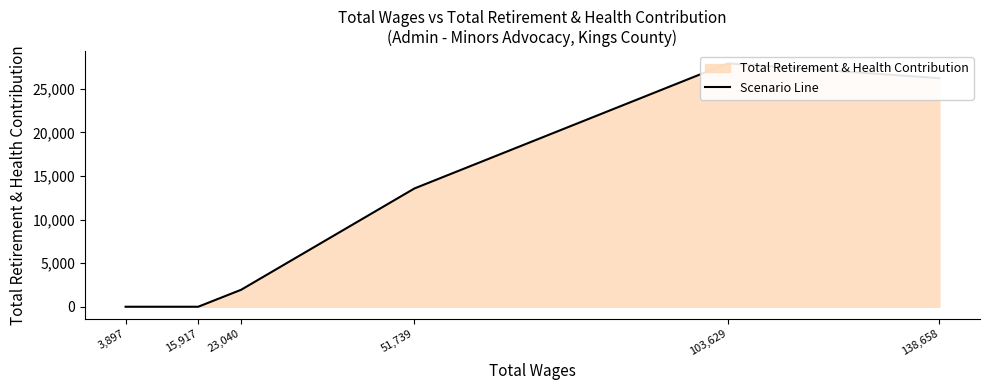

Where is the data nearest to the value 13954?

51,739